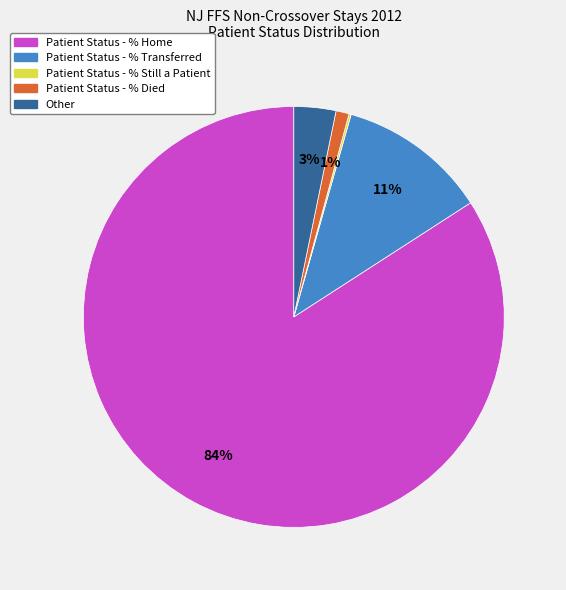

Which has a higher value, Patient Status - % Home or Patient Status - % Died?

Patient Status - % Home